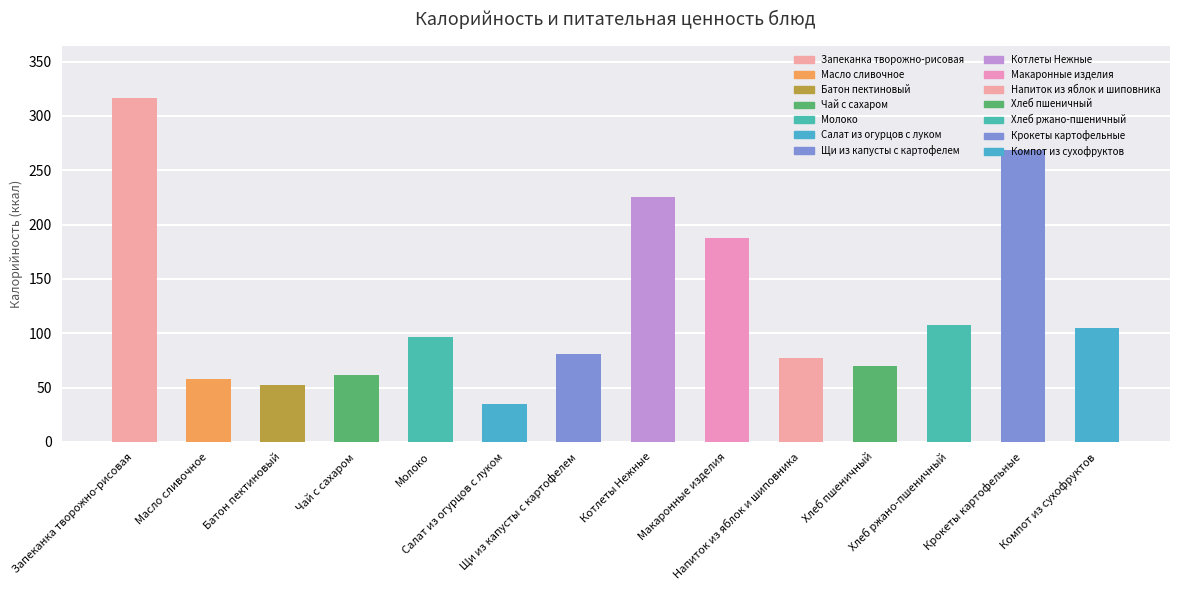

Which category has the highest value in the Белки series?

Запеканка творожно-рисовая